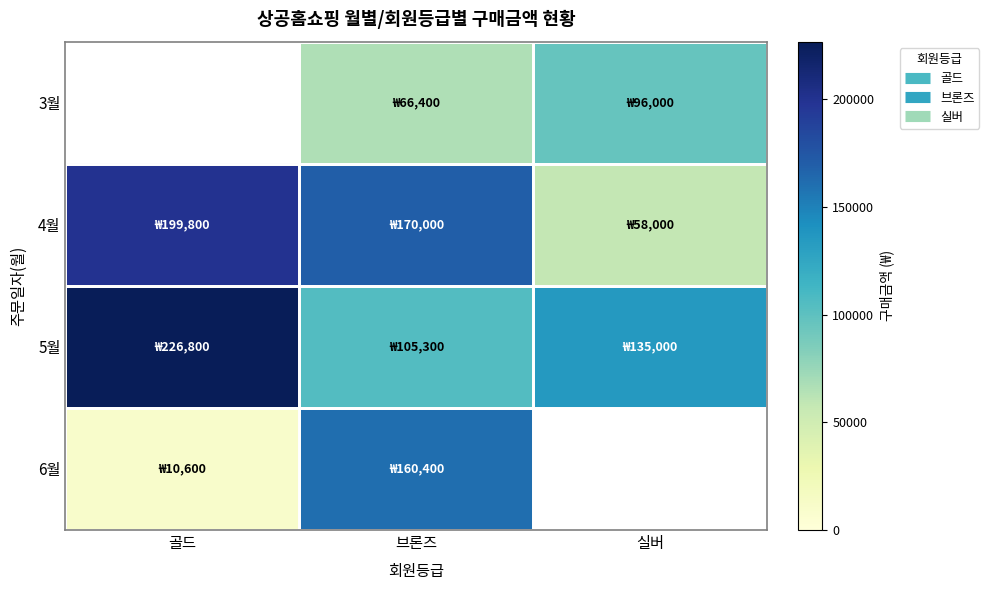

What is the approximate value of 5월 at 골드?

226800.0